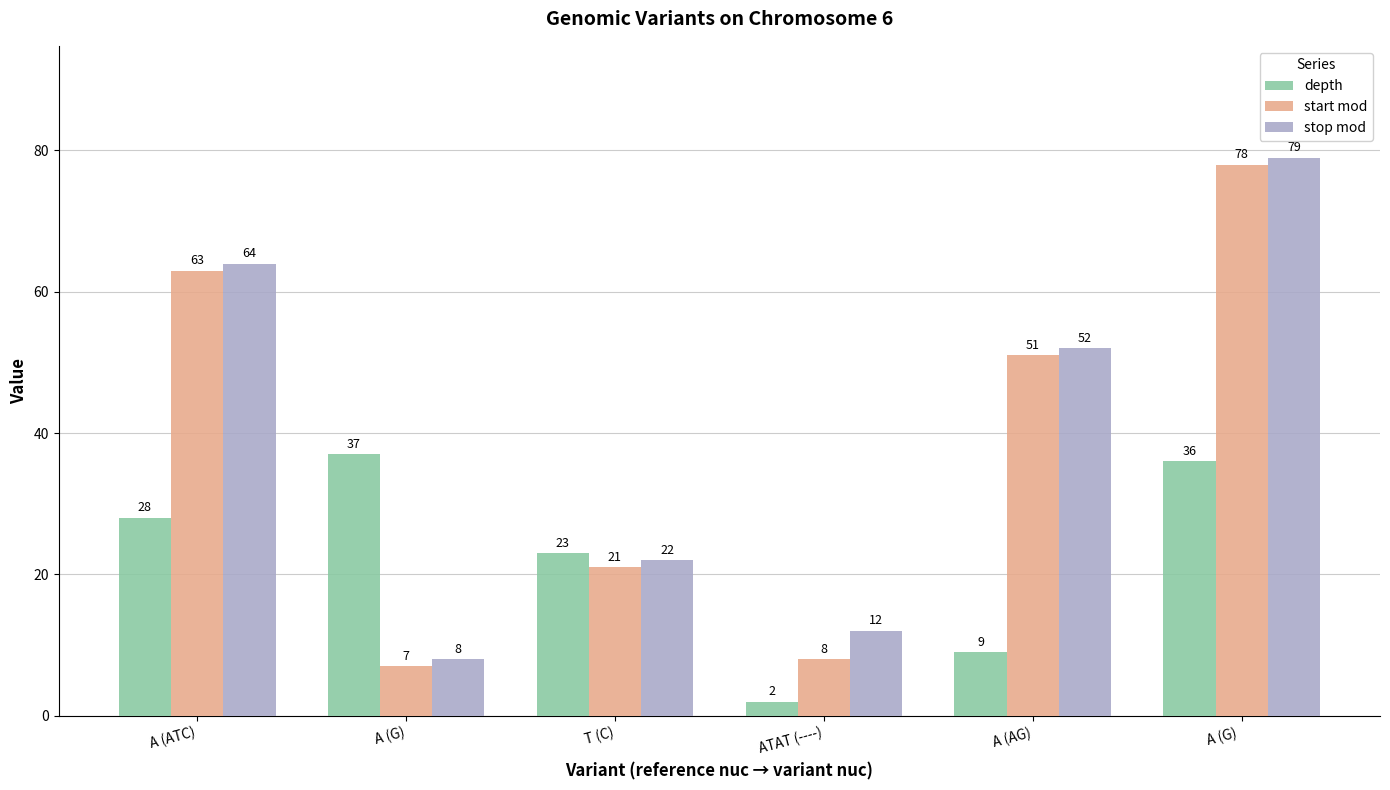

Is it true that start mod equals 4 at T (C)?

False